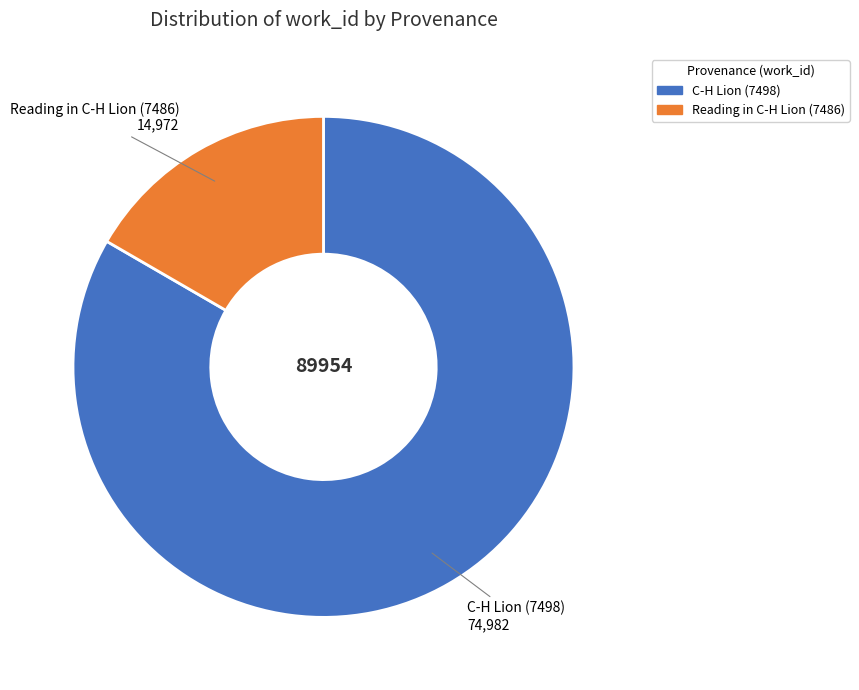

Is there any slice that represents more than half of the pie?

Yes